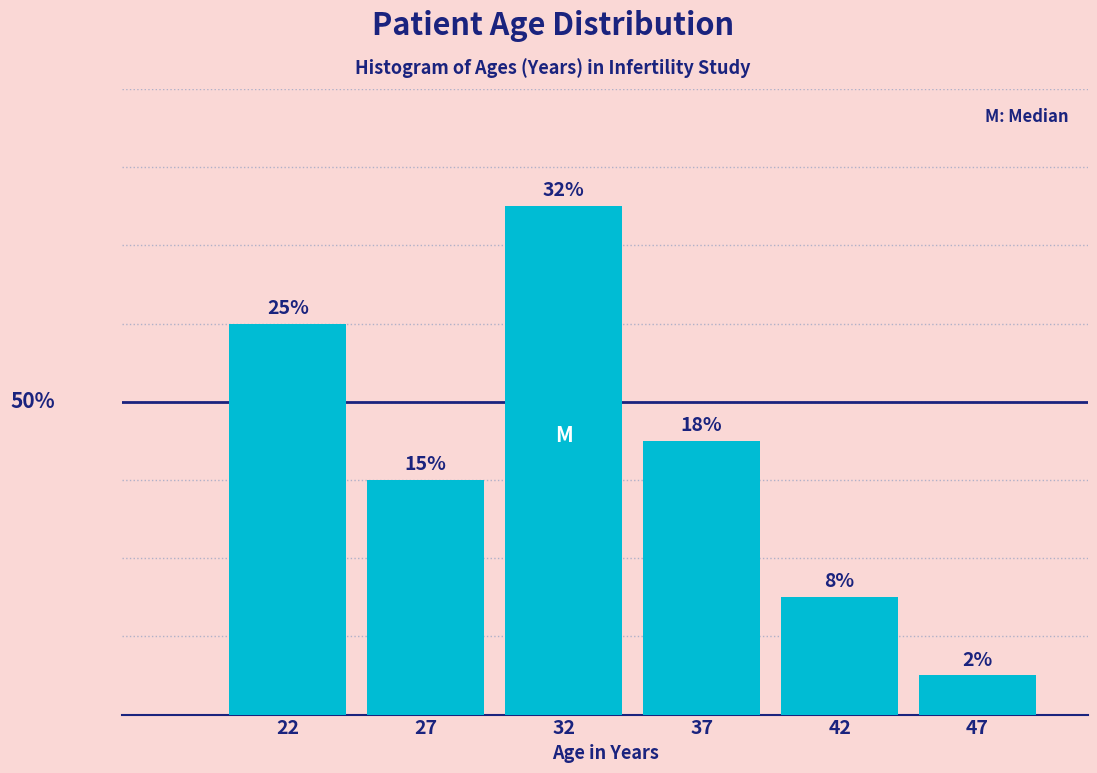

Does the chart contain any negative values?

No